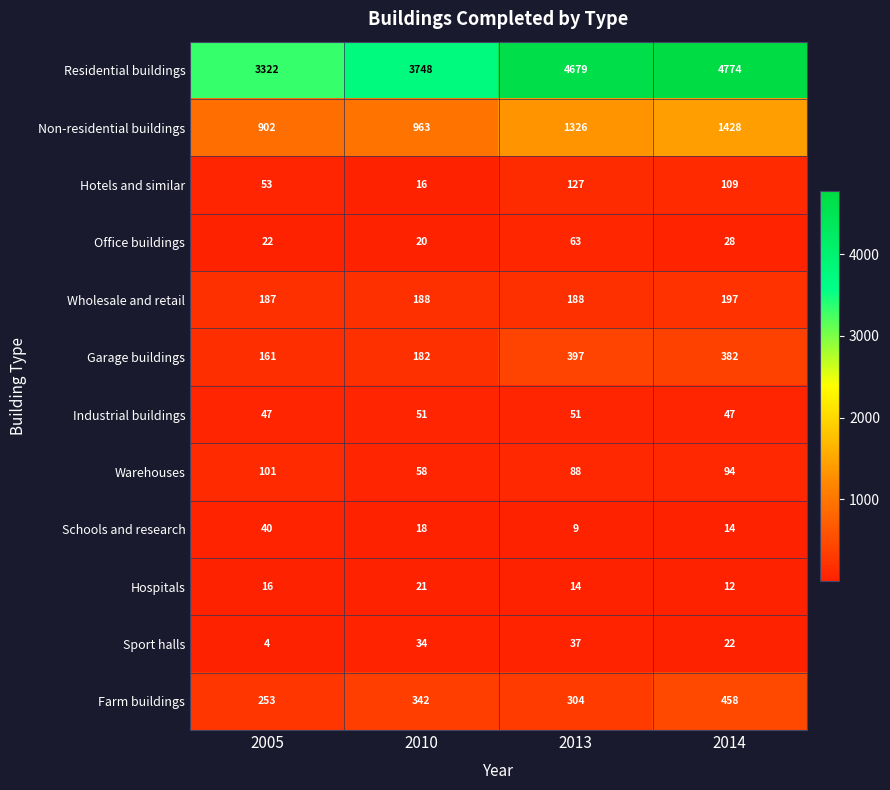

At which label does Residential buildings reach its peak?

2014